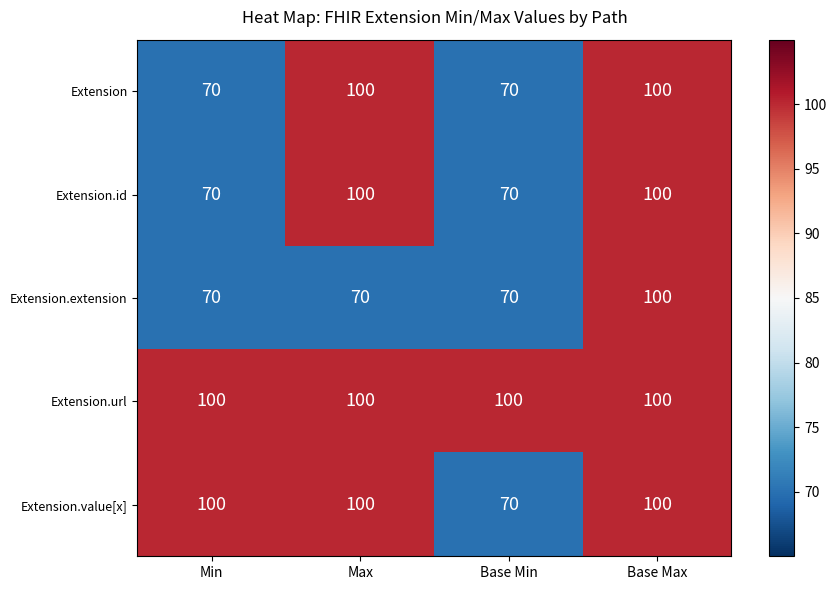

What is the average value of the Extension.url series?

100